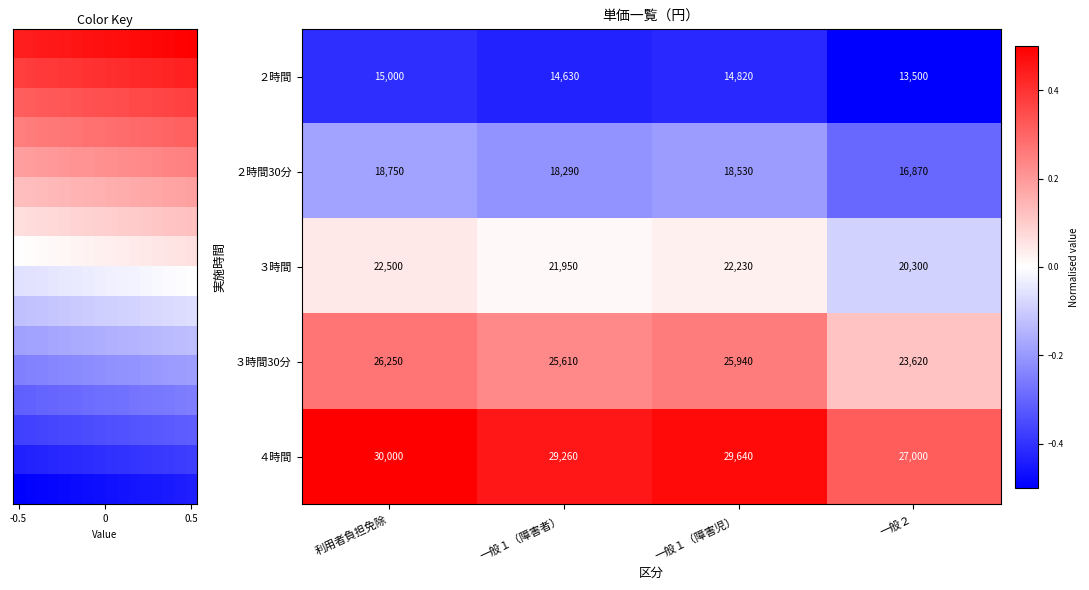

Which category has the lowest value in the ３時間 series?

一般２